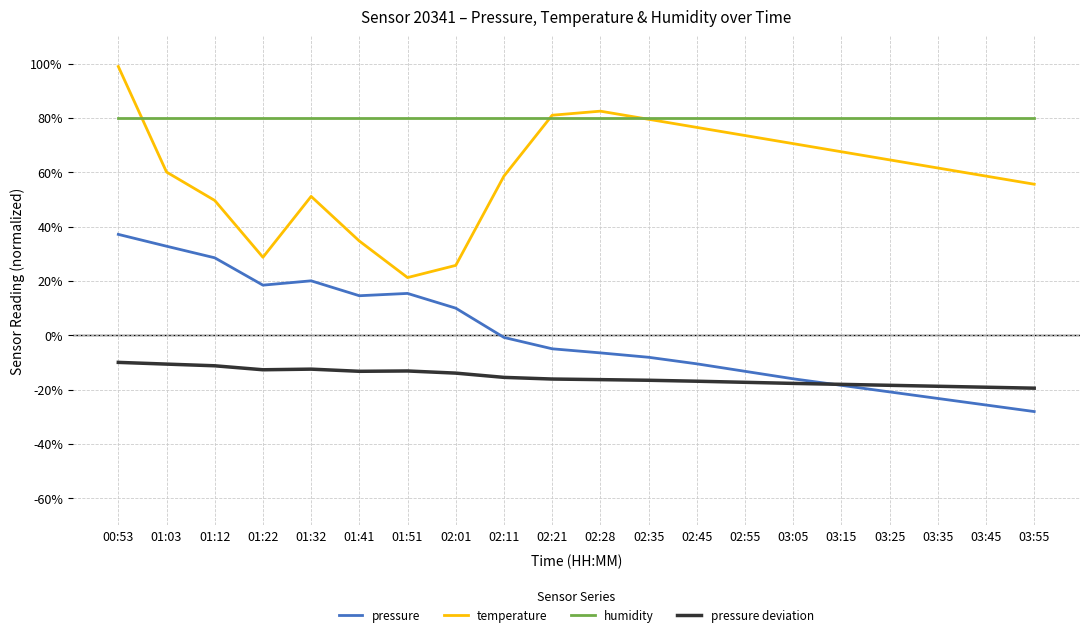

The temperature series shows 58.6 at 02:11. True or false?

True